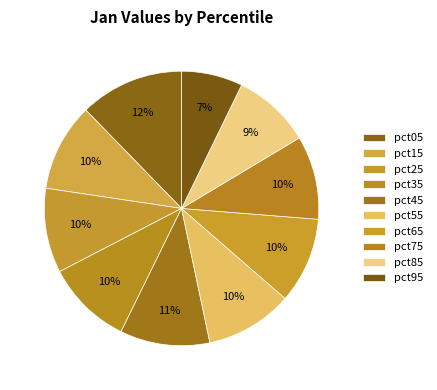

To the nearest percent, what percentage of the pie is pct05?

12%